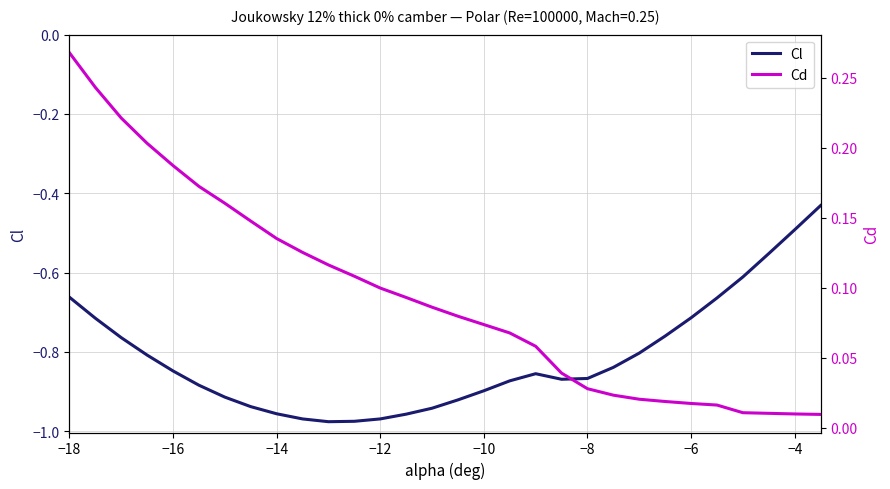

The Cl series shows -0.4 at −18. True or false?

False